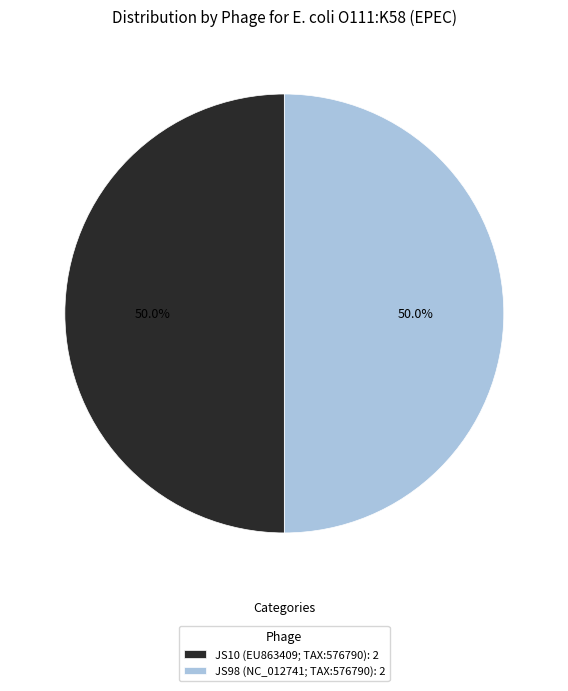

Approximately how many times larger is the value at JS98 (NC_012741; TAX:576790): 2 compared to JS10 (EU863409; TAX:576790): 2?

1.0